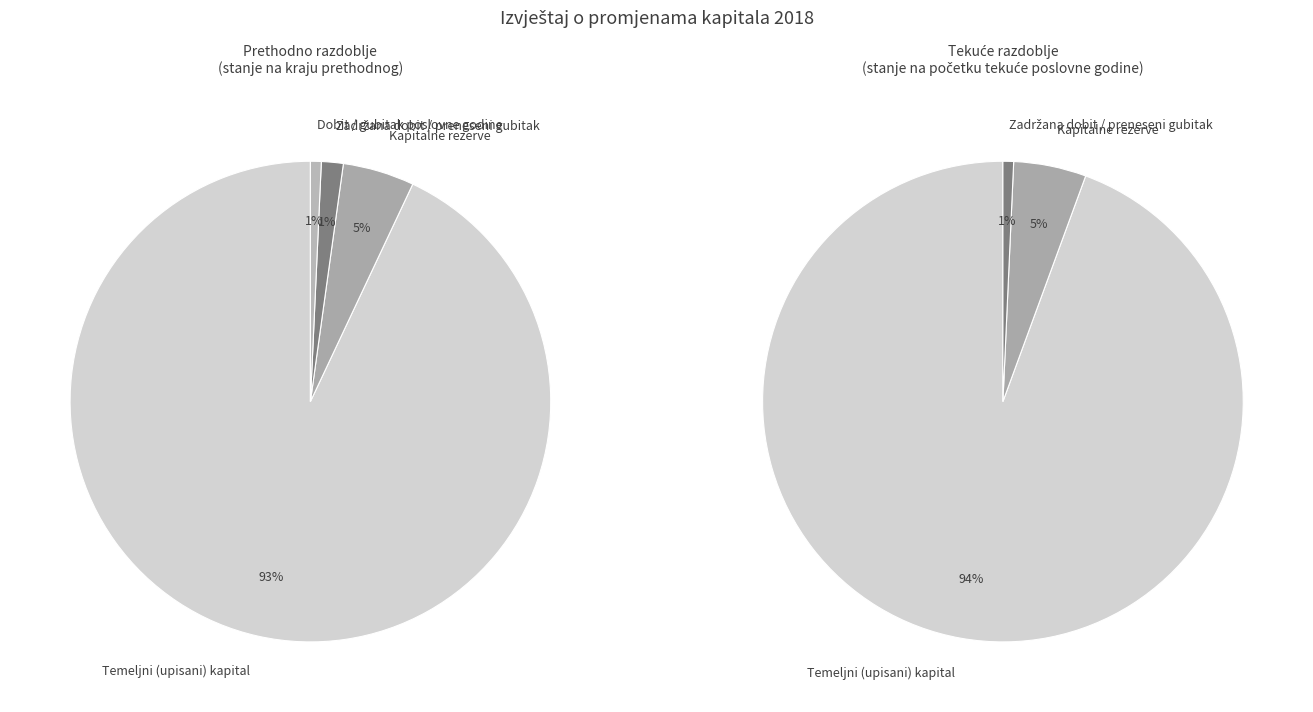

Which slice represents more than half of the pie?

Temeljni (upisani) kapital